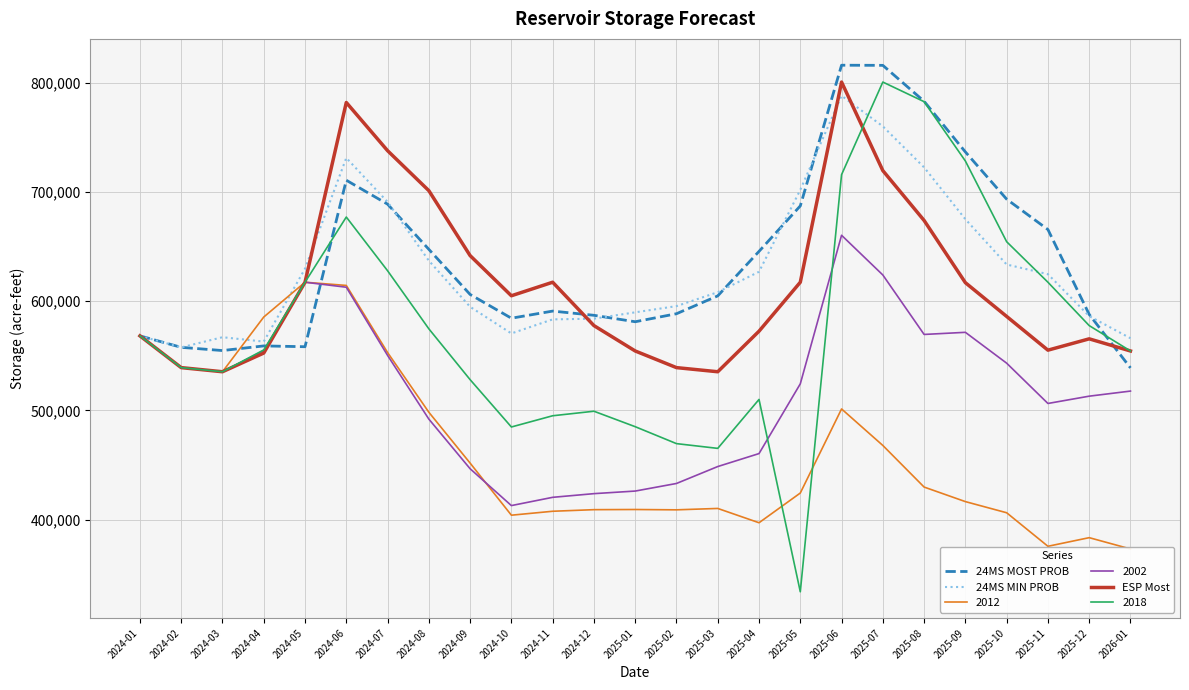

What is the difference between the 24MS MIN PROB values at 2024-03 and 2024-12?

16955.0